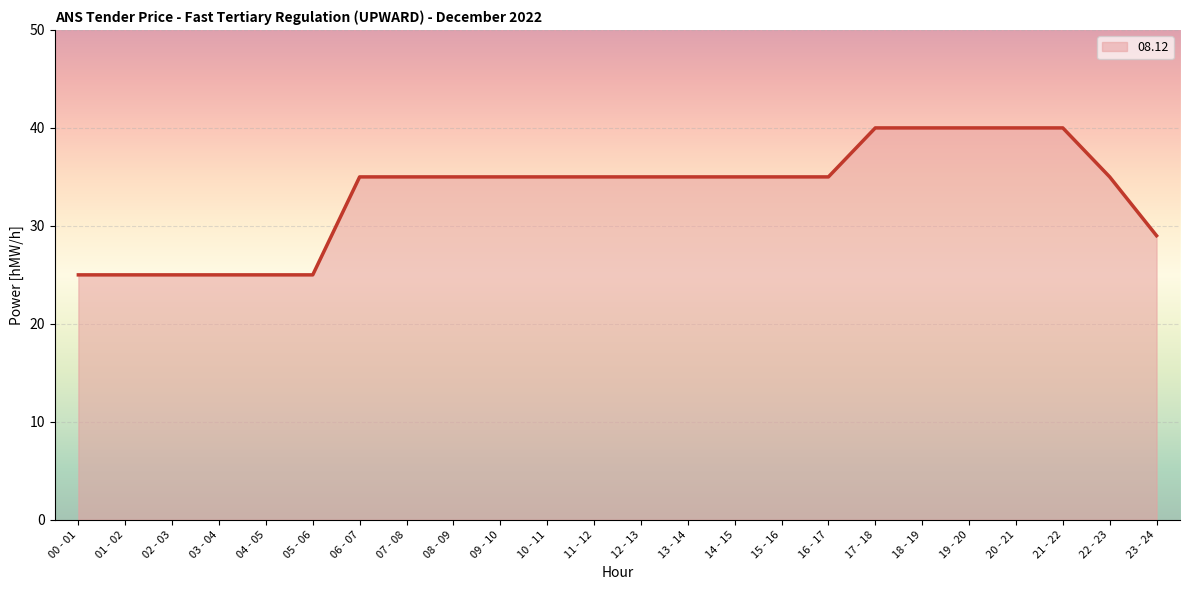

How many values are below 35?

7